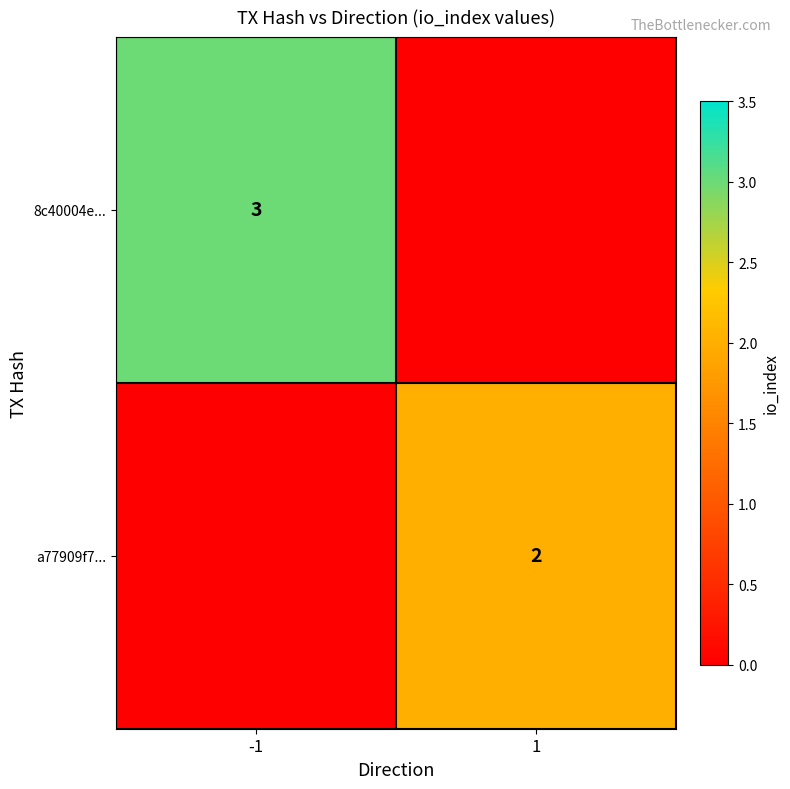

Is the value of a77909f7... at 1 greater than the value of 8c40004e... at -1?

No